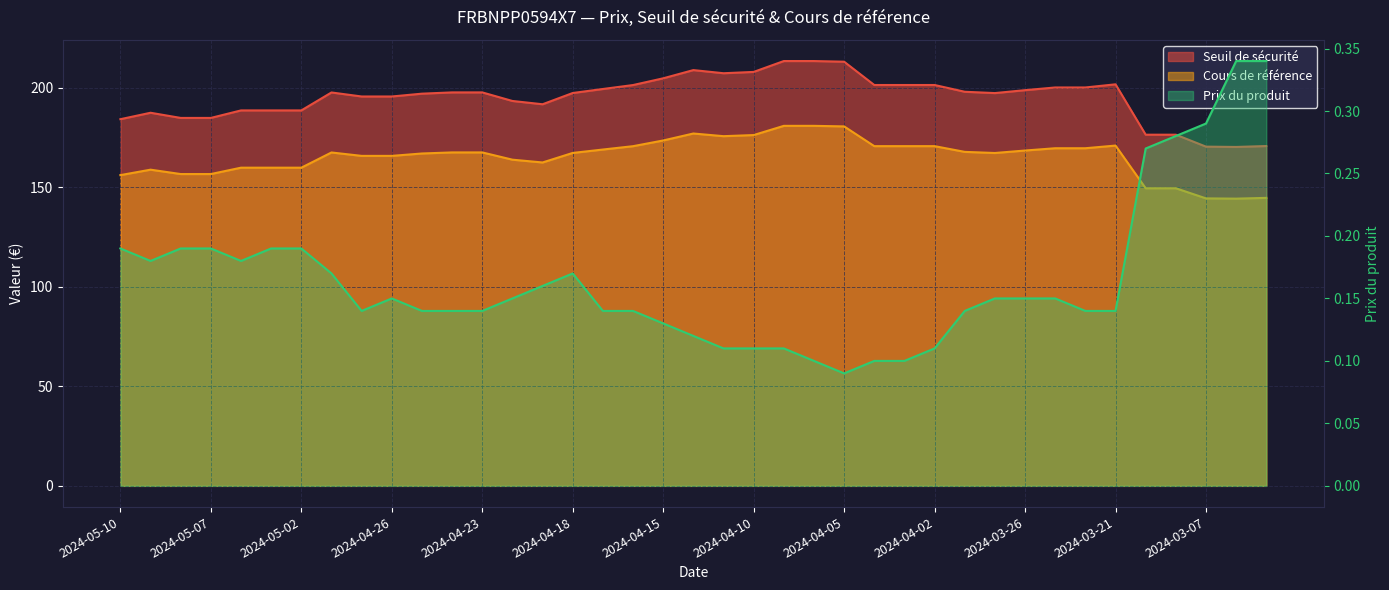

How many distinct data groups are displayed?

3